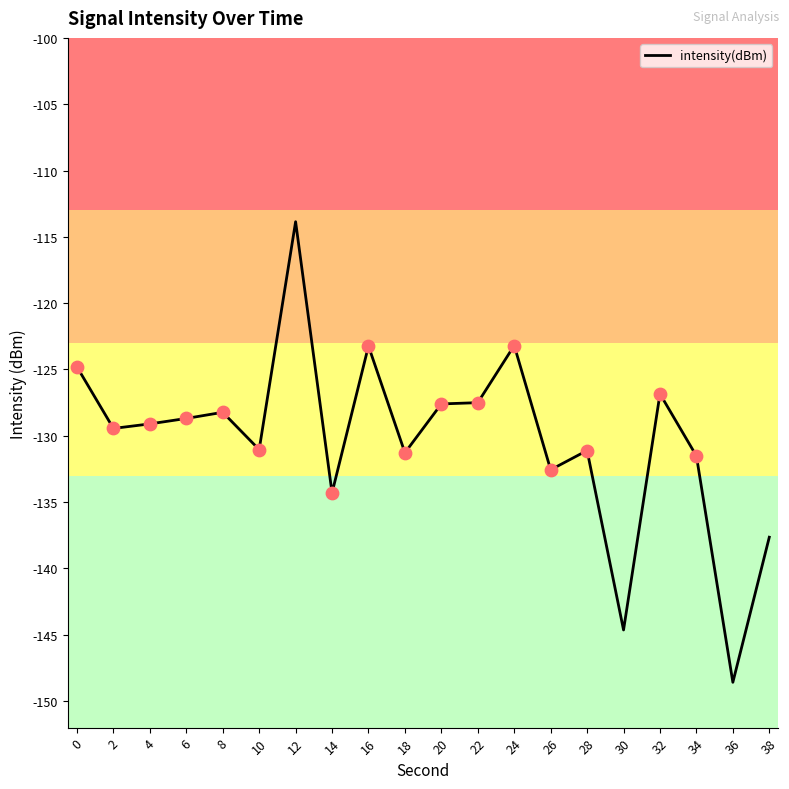

What is the change in value from 0 to 36?

-23.8